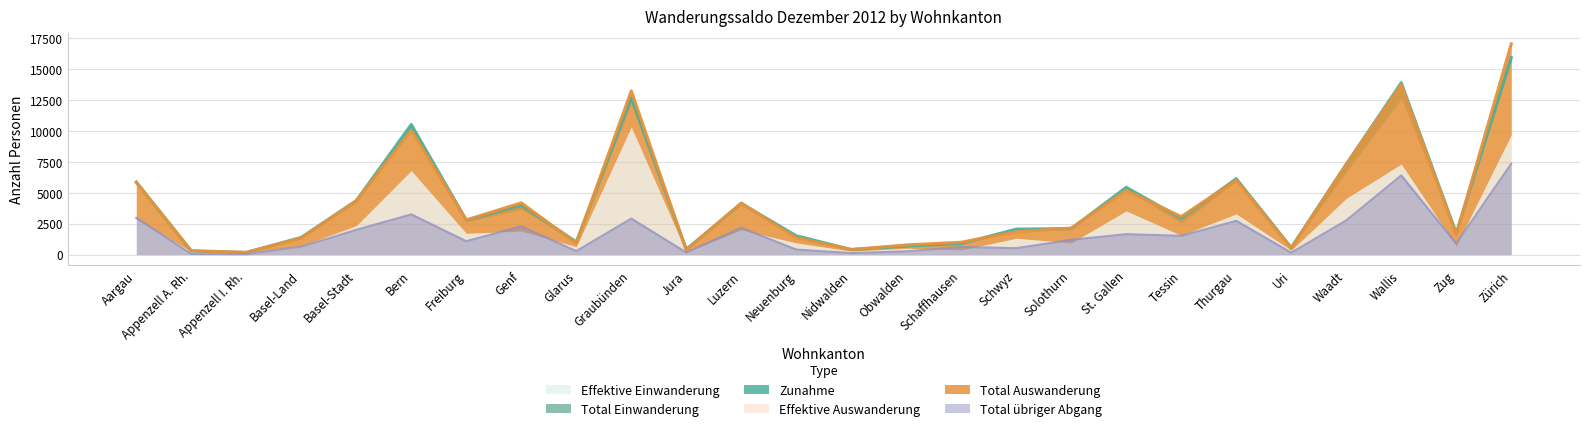

What is the label of the 11th point from the right?

Schaffhausen